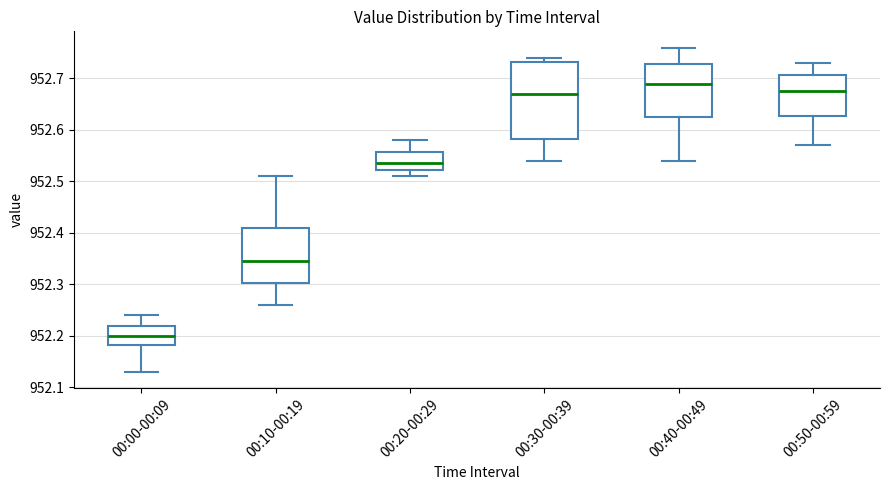

Reading left to right, read every box against the y-axis: the position of its median line, the range the box covers, and the ends of its whiskers. The values are not printed on the chart, so give them approximately, as read against the axis.

00:00-00:09: median 952.20, box 952.18 to 952.22, whiskers 952.13 to 952.24
00:10-00:19: median 952.35, box 952.30 to 952.41, whiskers 952.26 to 952.51
00:20-00:29: median 952.54, box 952.52 to 952.56, whiskers 952.51 to 952.58
00:30-00:39: median 952.67, box 952.58 to 952.73, whiskers 952.54 to 952.74
00:40-00:49: median 952.69, box 952.63 to 952.73, whiskers 952.54 to 952.76
00:50-00:59: median 952.68, box 952.63 to 952.71, whiskers 952.57 to 952.73